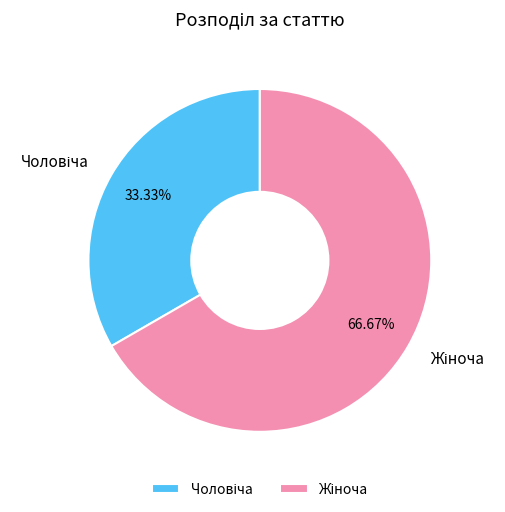

Is there a majority slice in this chart?

Yes